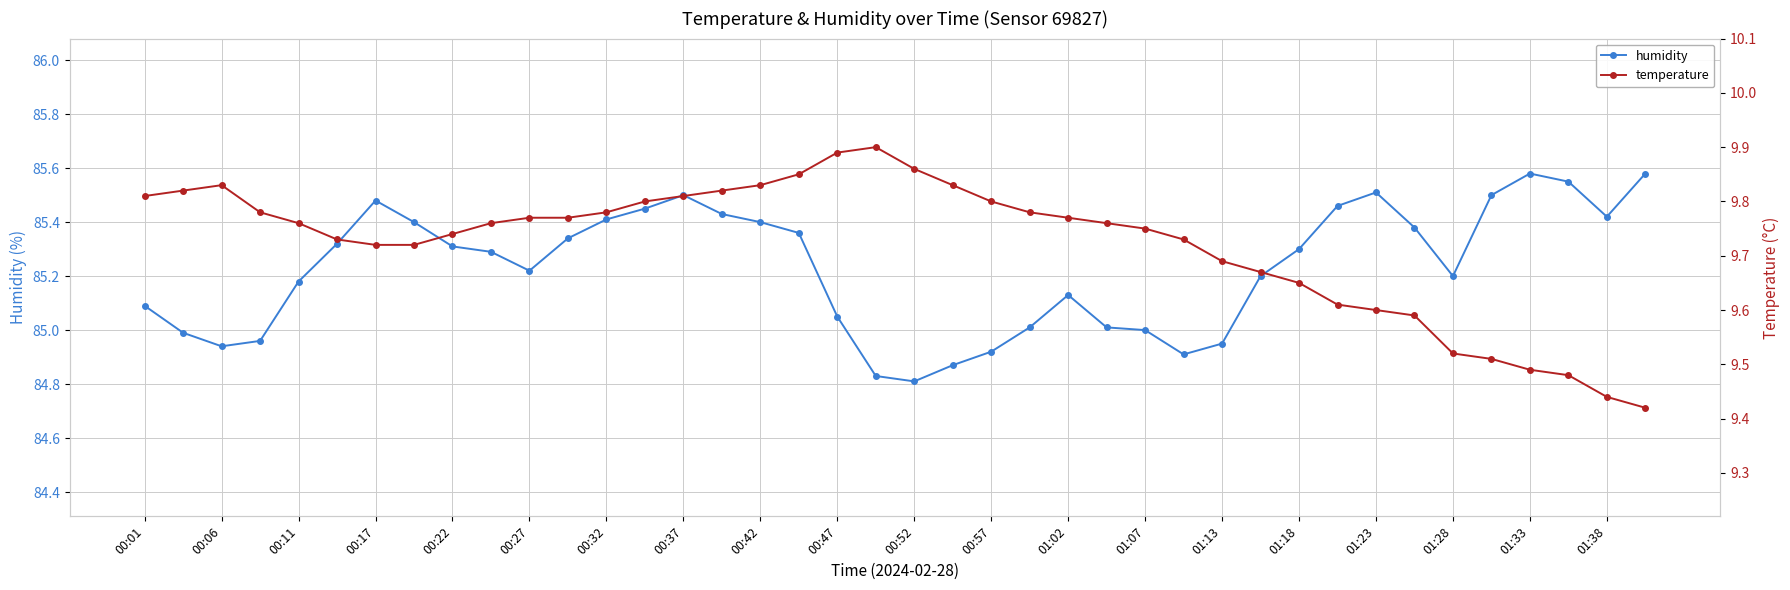

What is the difference between the highest and lowest values at 00:01?

75.3